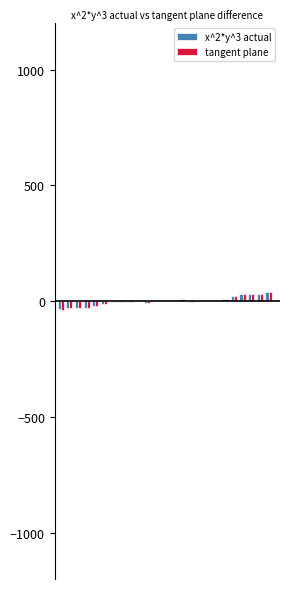

What is the greatest value displayed?

40.9